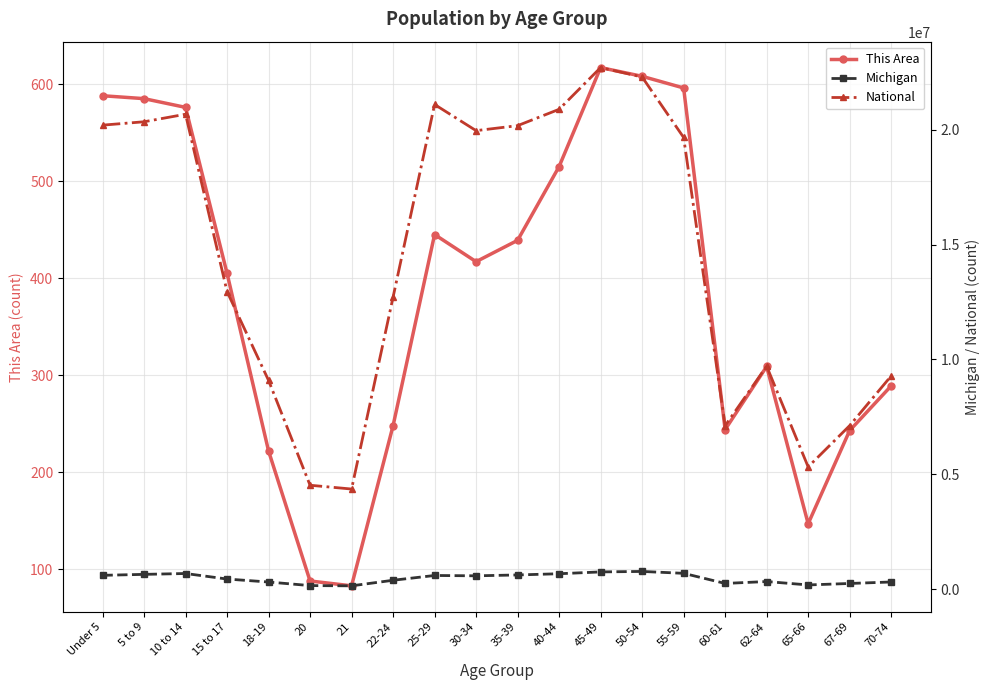

How many values in the National series exceed 19664805?

9